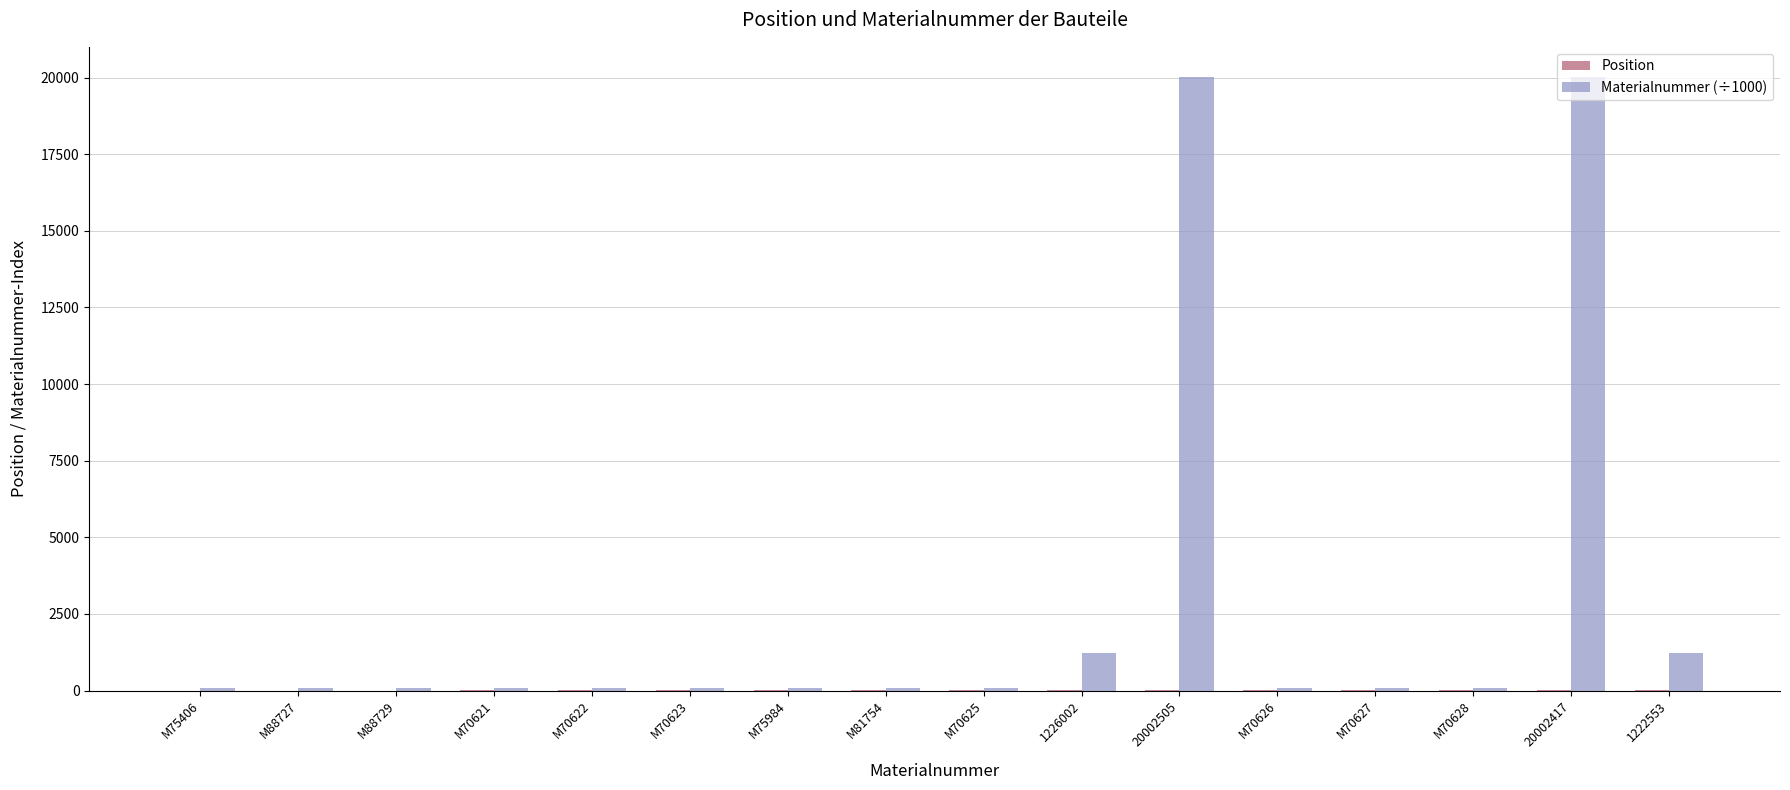

The Materialnummer (÷1000) series shows 20002.5 at 20002505. True or false?

True